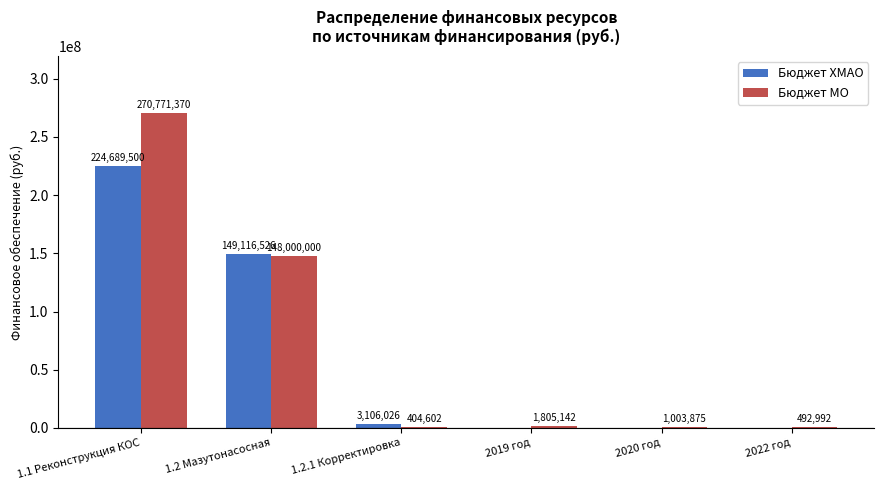

At which label does Бюджет МО first exceed 1805142?

1.1 Реконструкция КОС